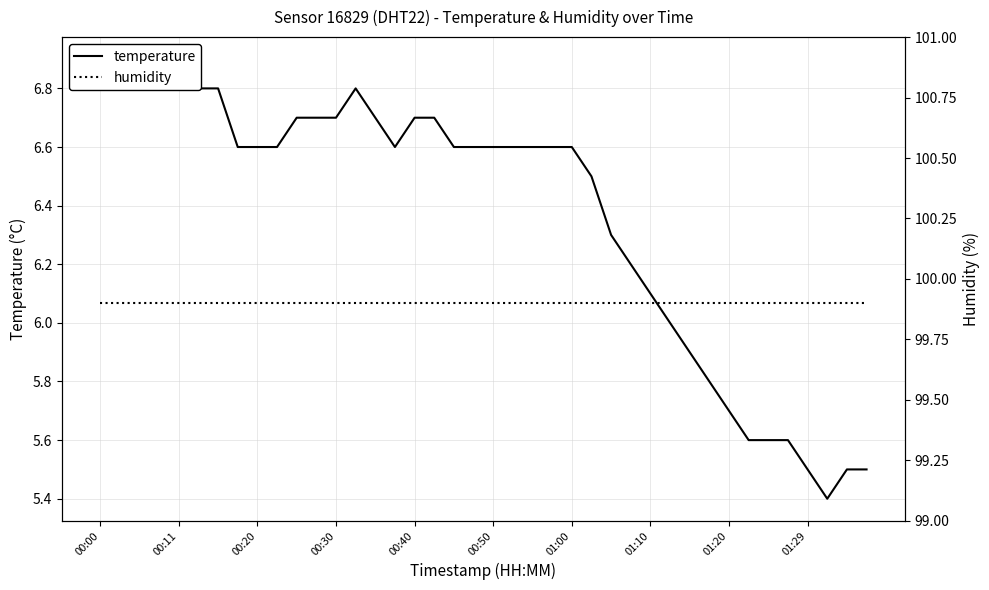

List the series in order of their peak value, lowest first.

temperature, humidity